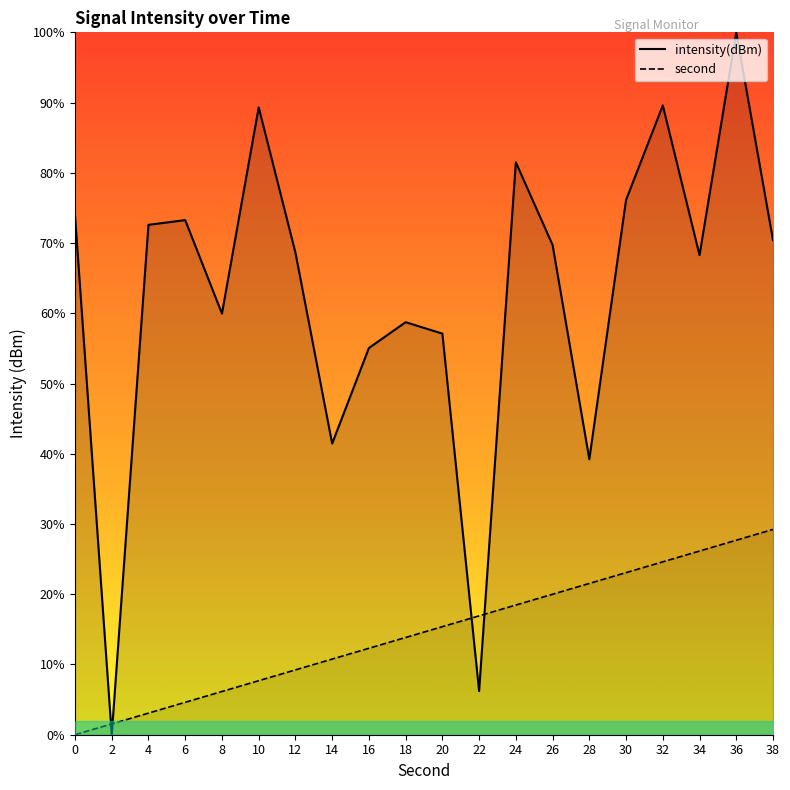

At which label is second closest to 14?

18